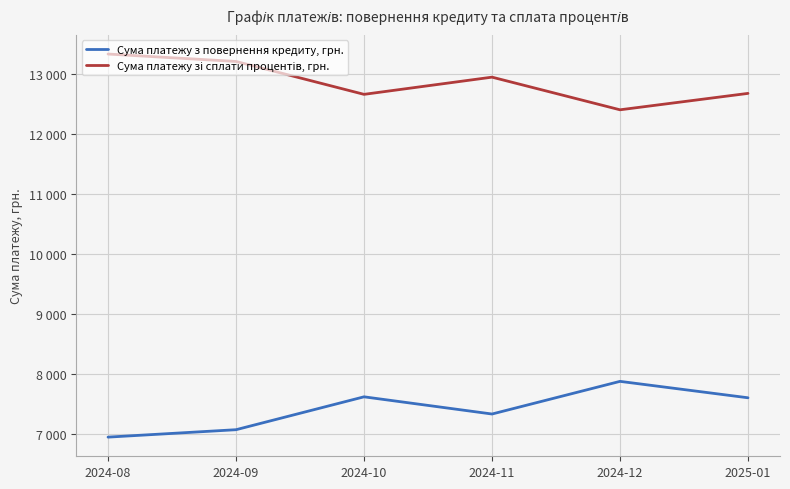

Reading left to right, list all the values displayed in this chart.

Сума платежу з повернення кредиту, грн.: 6952.0	7075.6	7623.5	7336.9	7880.8	7607.5
Сума платежу зі сплати процентів, грн.: 13333.8	13210.2	12662.3	12948.9	12405.0	12678.3